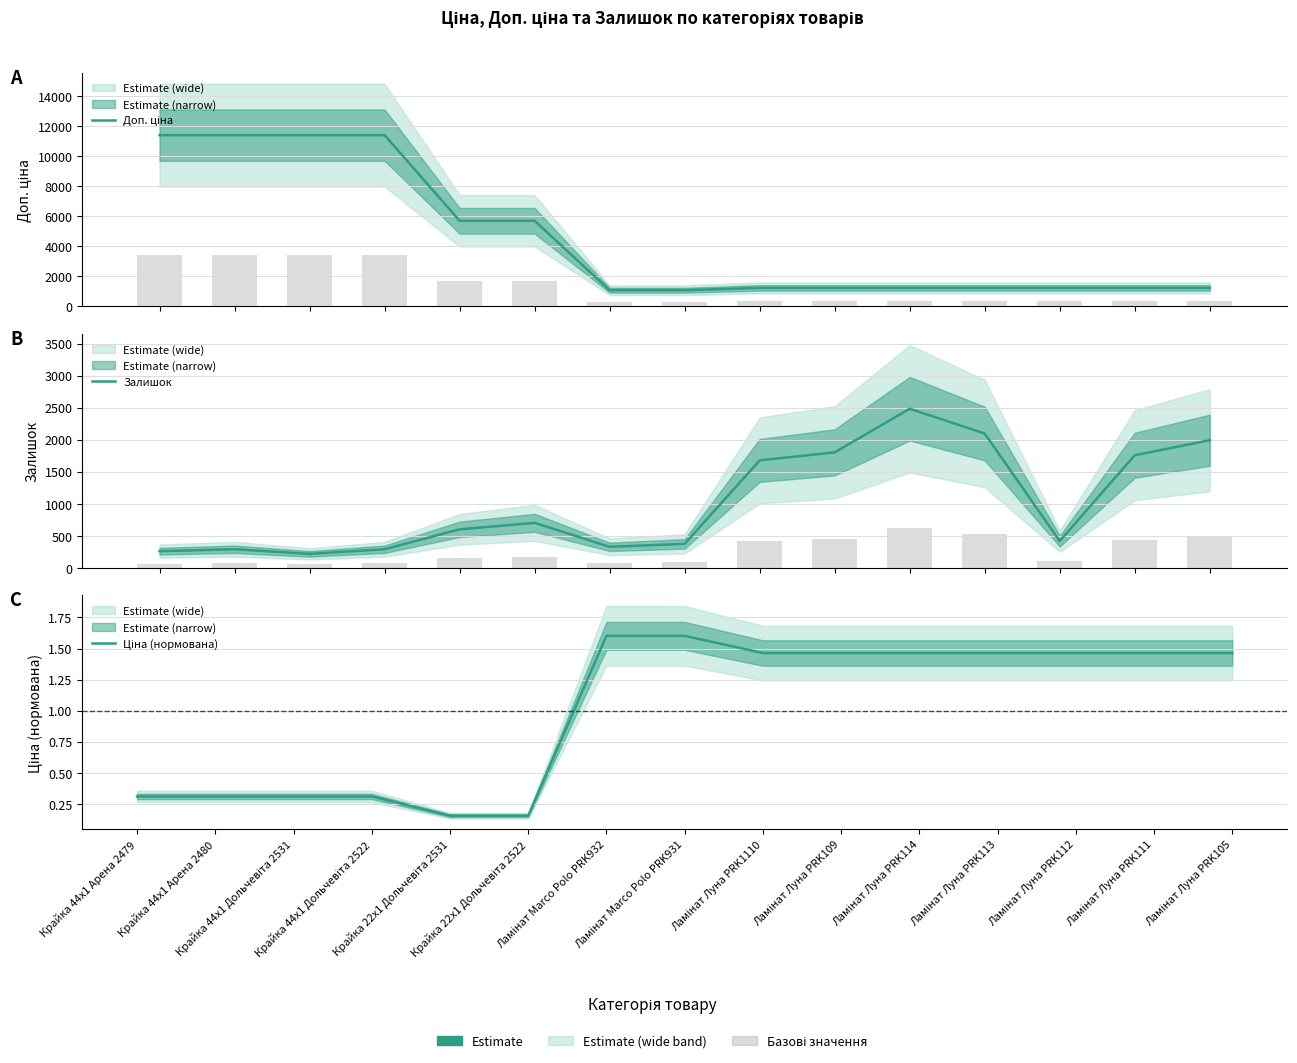

Rank the series at Ламінат Marco Polo PRK932 from highest to lowest value.

Доп. ціна, Залишок, Ціна (нормована)